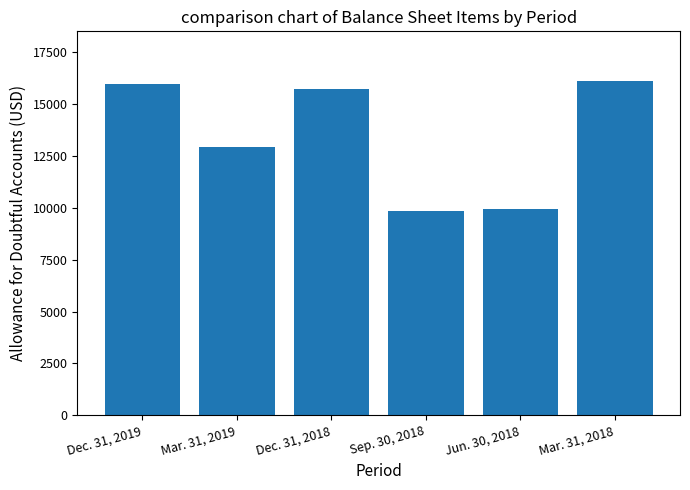

What is the sum of the values at Sep. 30, 2018 and Jun. 30, 2018?

19750